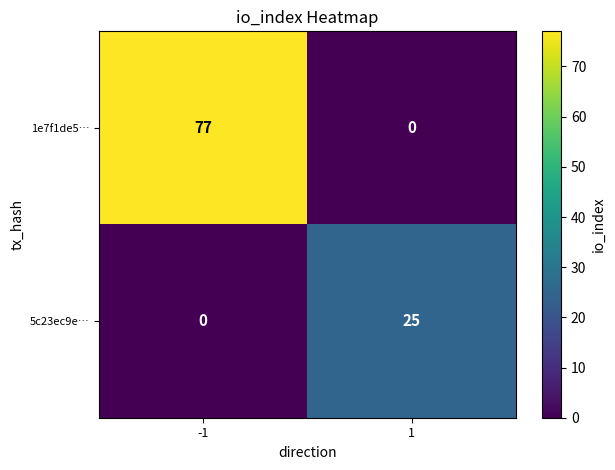

Rank the series at 1 from highest to lowest value.

5c23ec9e…, 1e7f1de5…